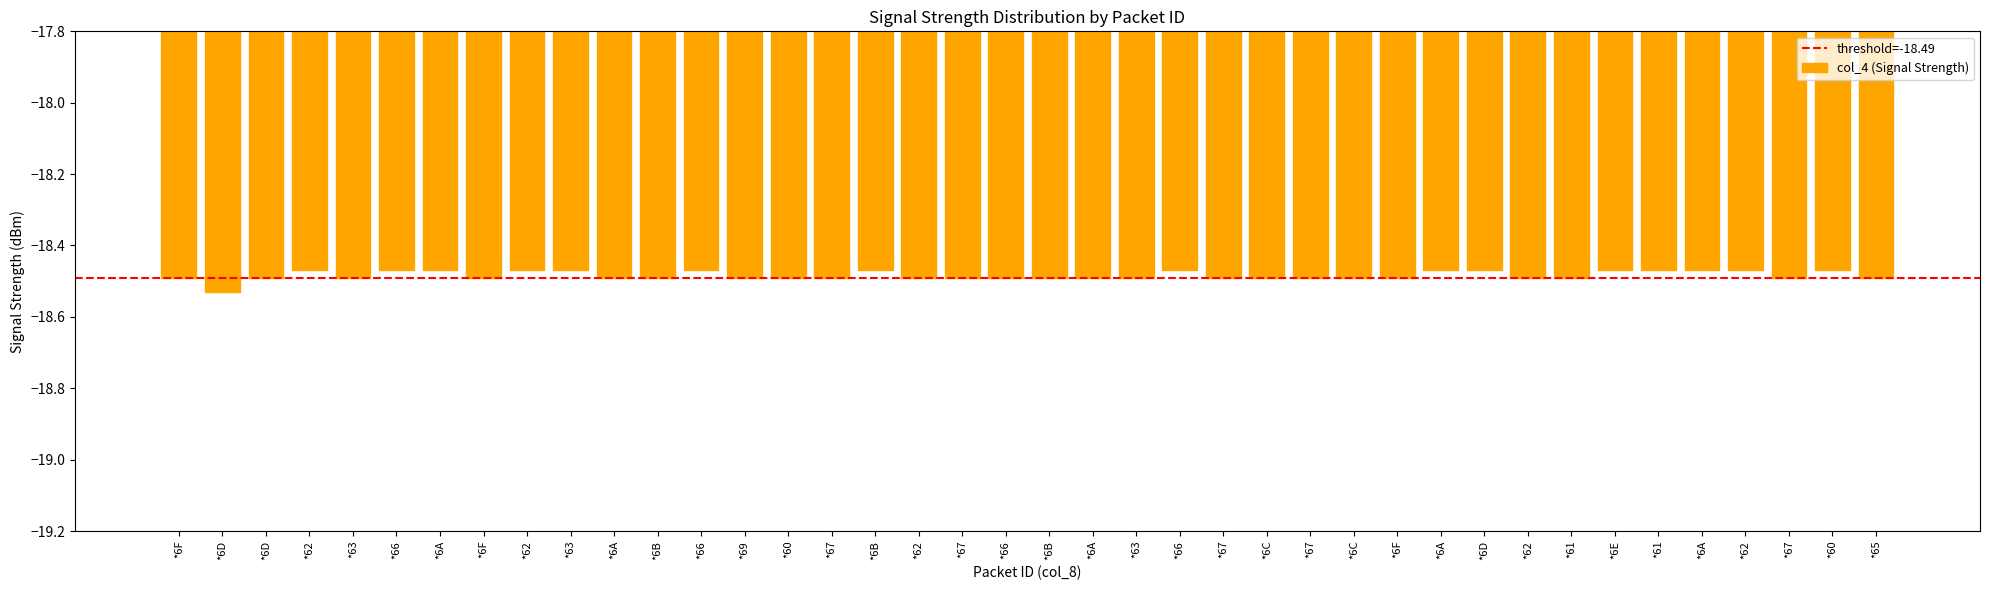

What is the label of the 1st bar from the left?

*6F